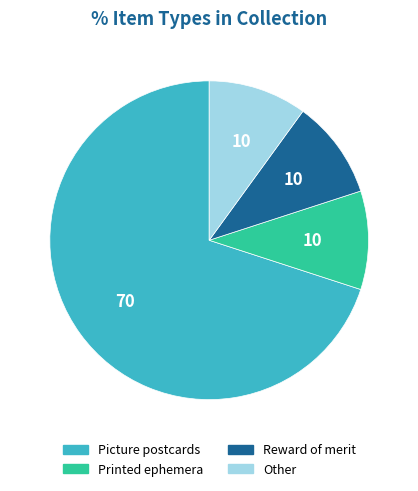

Count the number of slices in the pie.

4